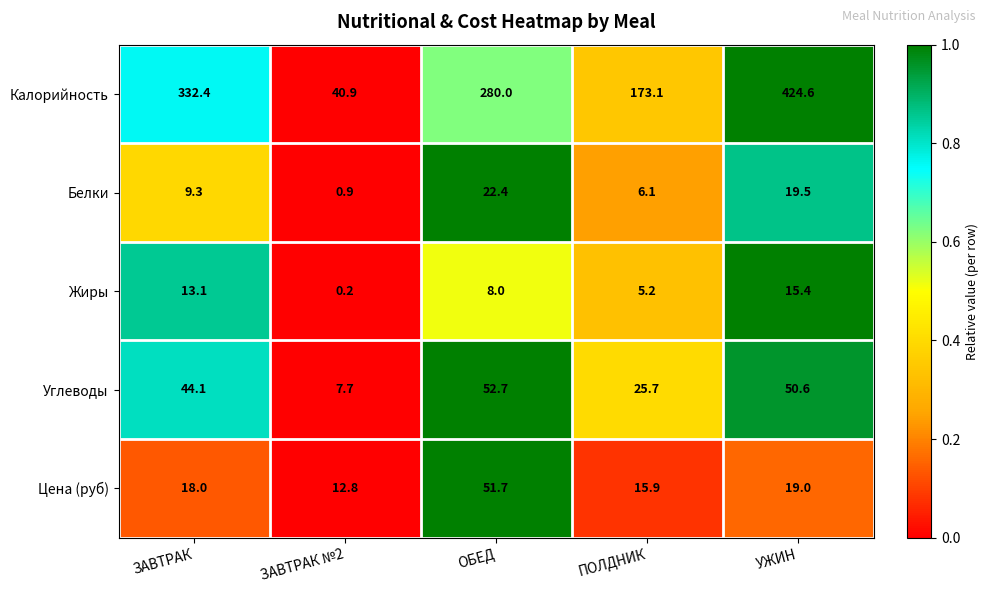

Which series has the largest range (max minus min)?

Калорийность